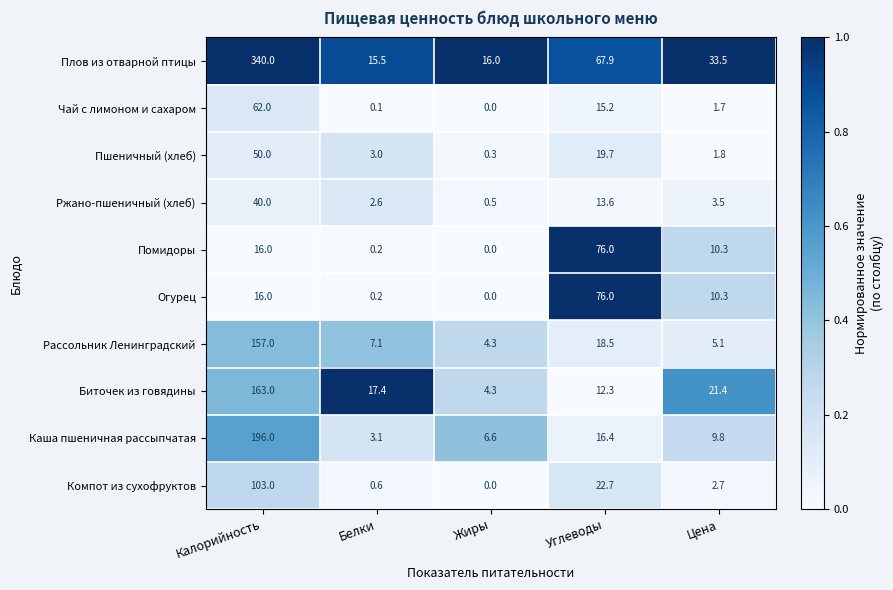

How many data points does each series have?

5